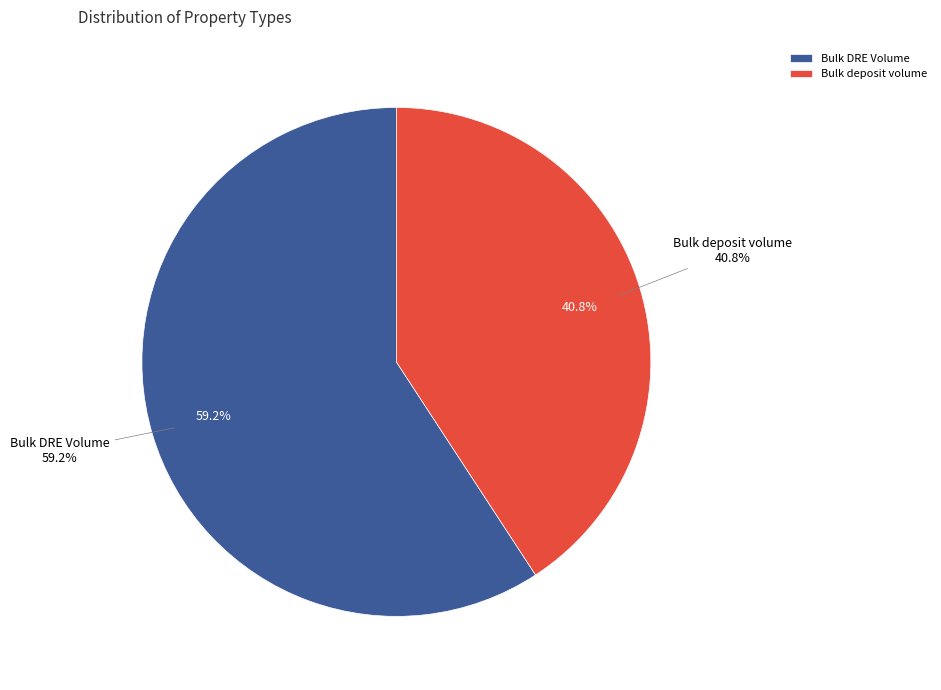

To the nearest percent, what is the combined percentage of Bulk deposit volume and Bulk DRE Volume?

100%